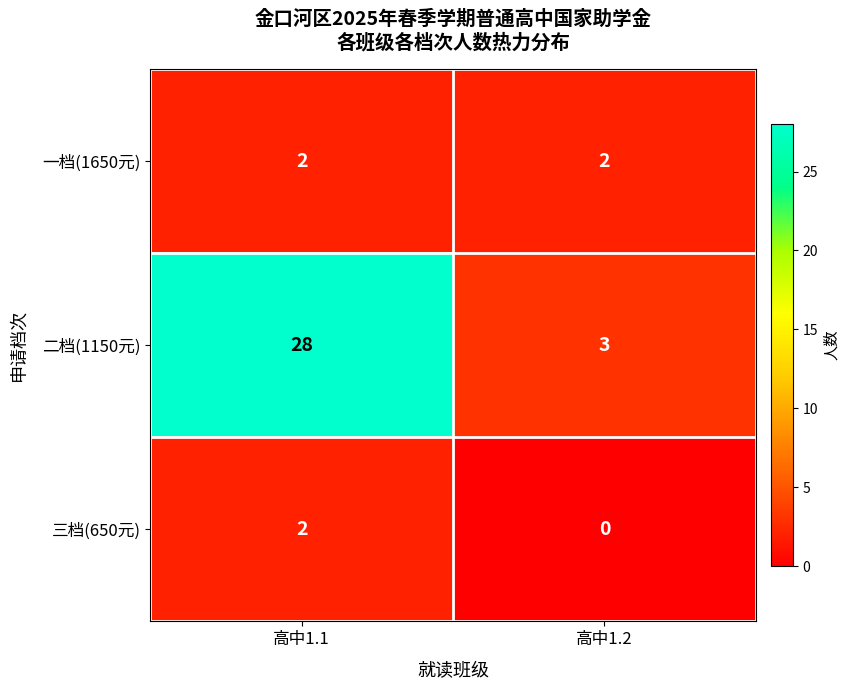

Which series has the largest range (max minus min)?

二档(1150元)